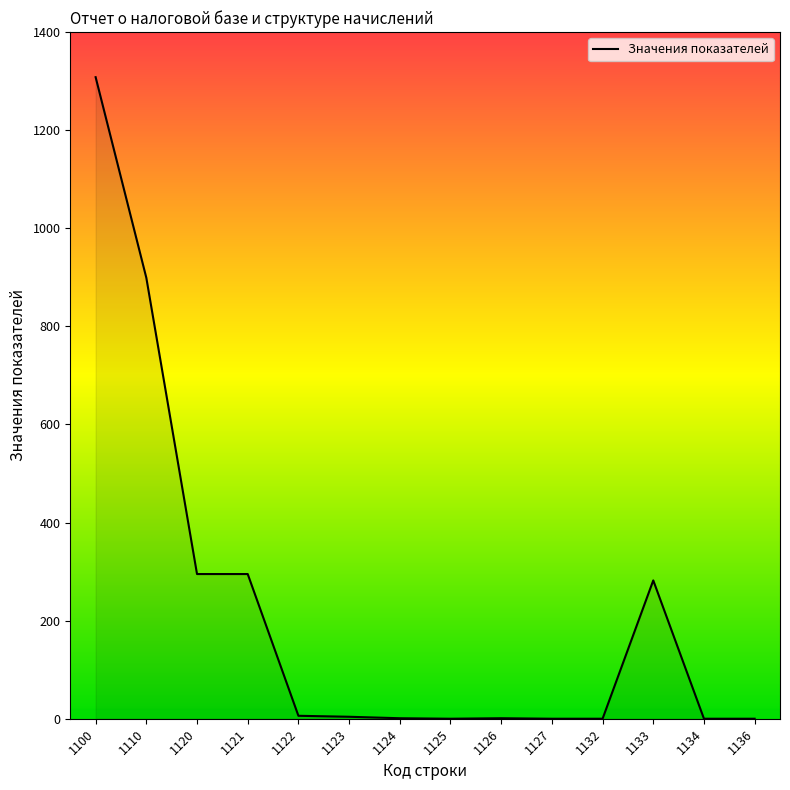

Between 1133 and 1127, which is larger?

1133